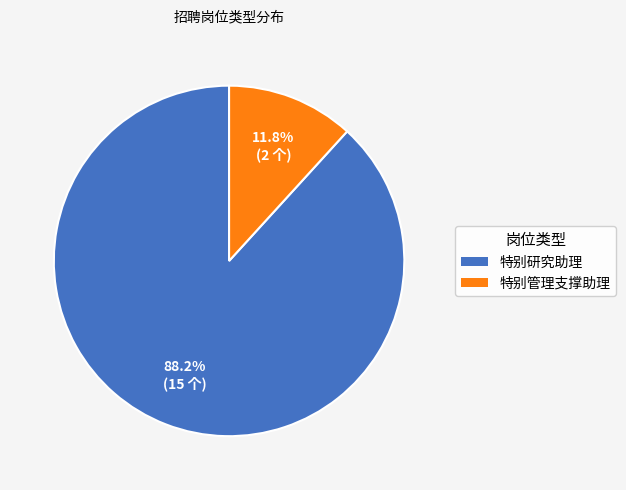

What is the total percentage of 特别管理支撑助理 and 特别研究助理?

100.0%